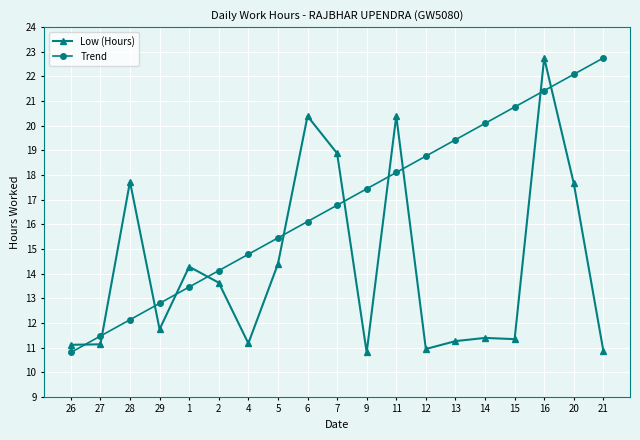

Rank the series by their average value, from highest to lowest.

Trend, Low (Hours)